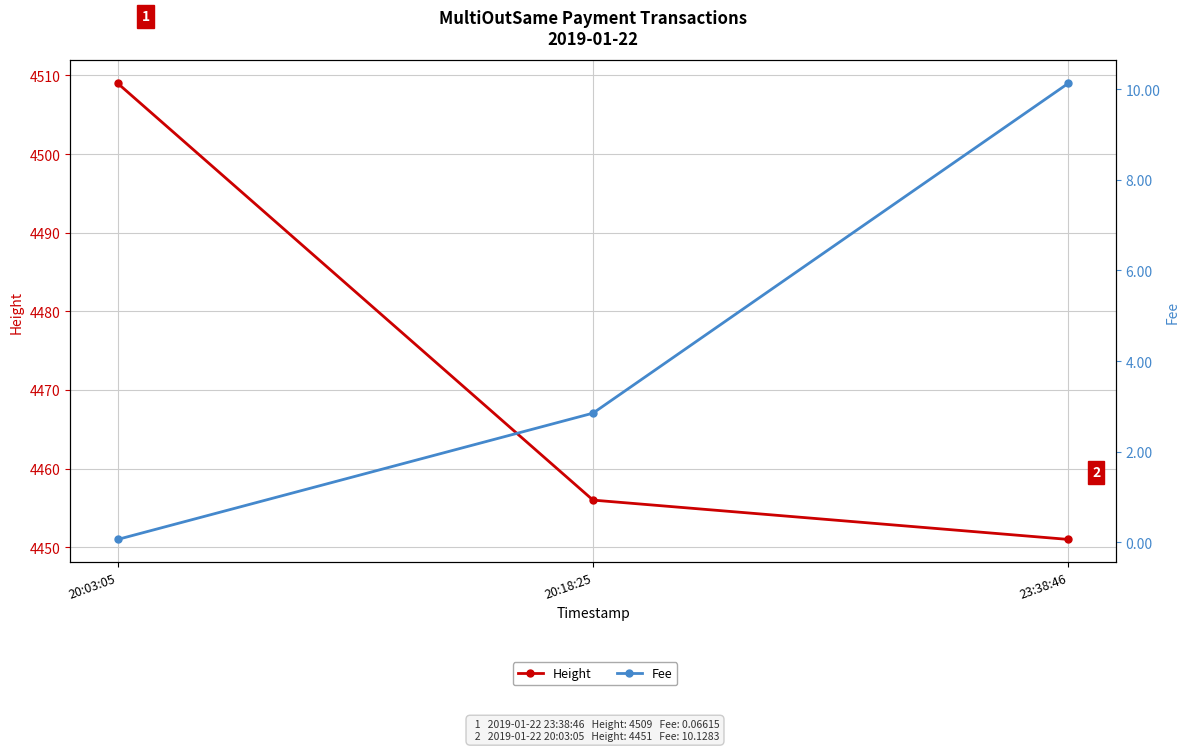

What is the label of the 2nd point from the left?

20:18:25